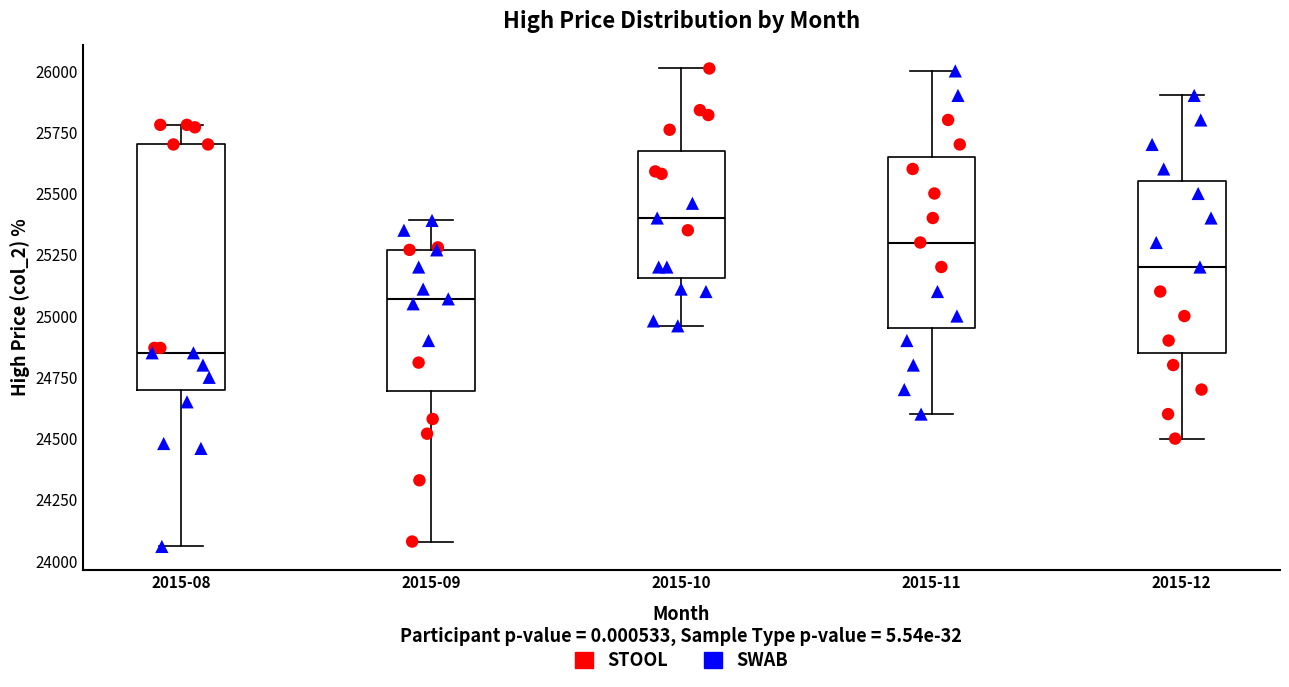

Which box is the tallest, from its lower edge to its upper edge?

2015-08